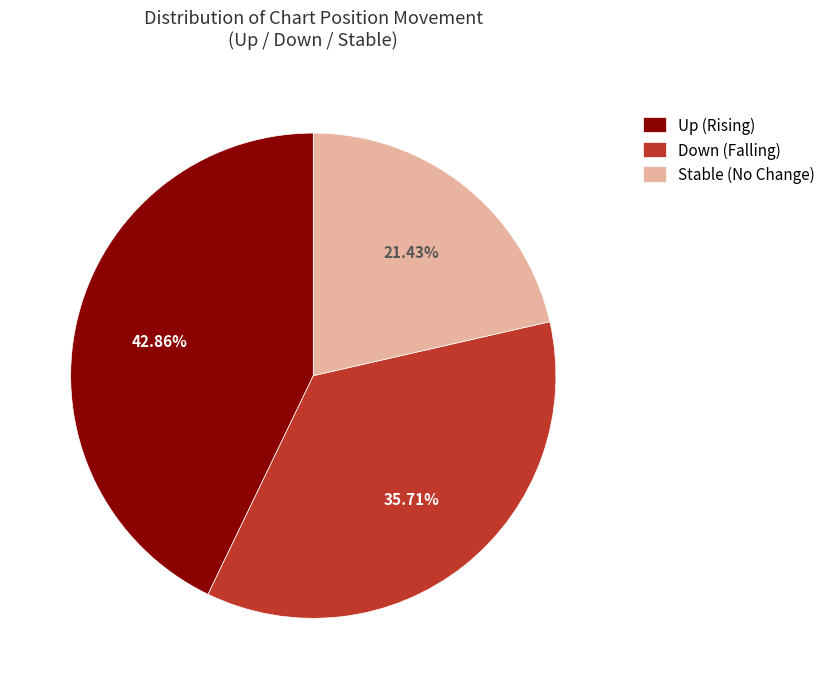

Count the number of slices in the pie.

3